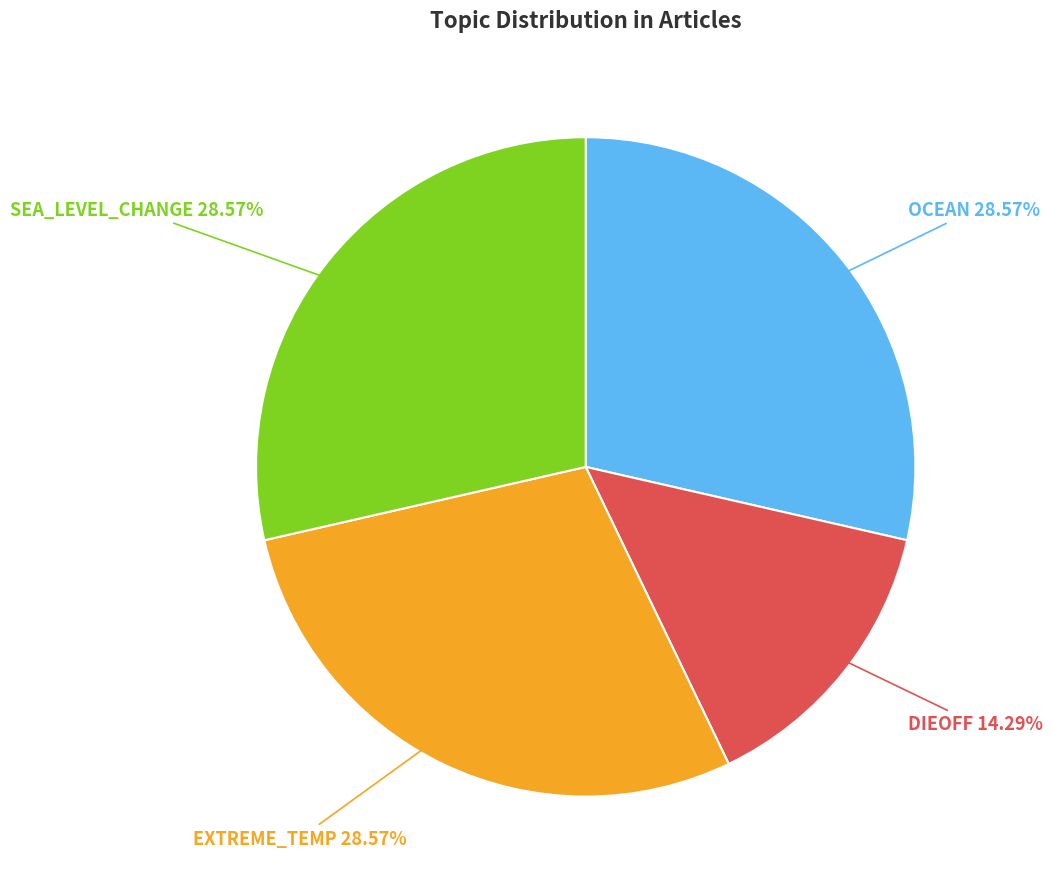

Is there a majority slice in this chart?

No